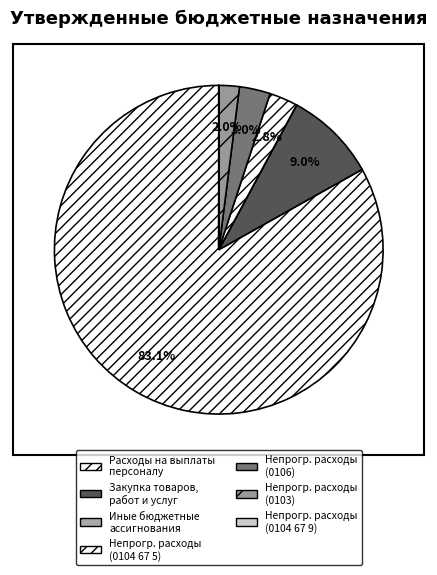

Which category has the biggest portion of the pie?

Расходы на выплаты персоналу